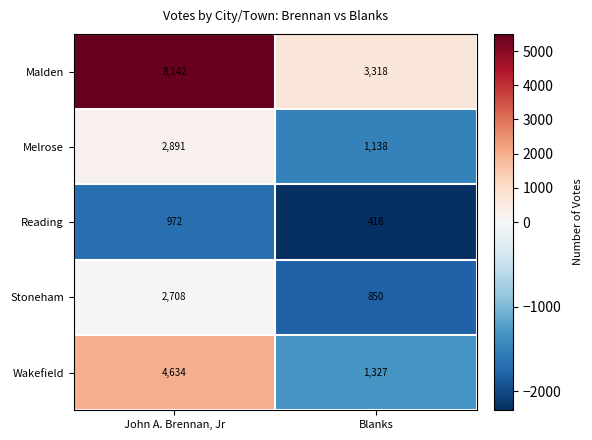

What is the difference between the Malden values at Blanks and John A. Brennan, Jr?

4824